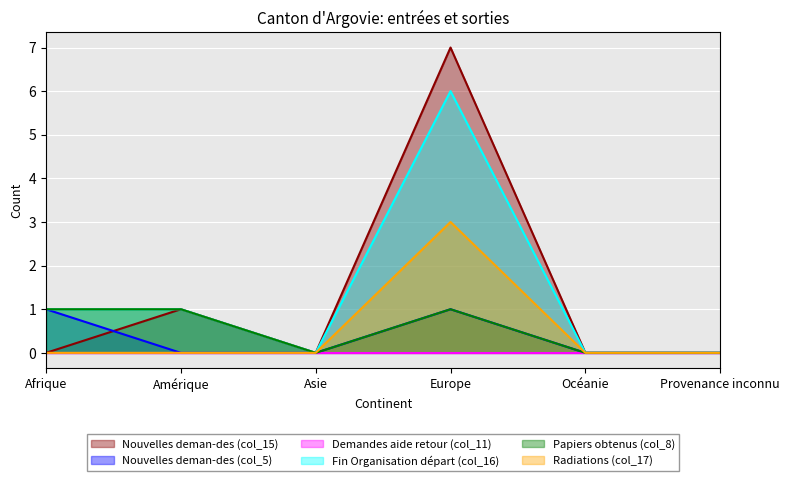

Between Afrique and Amérique, which series saw the biggest shift?

Nouvelles deman-des (col_15)